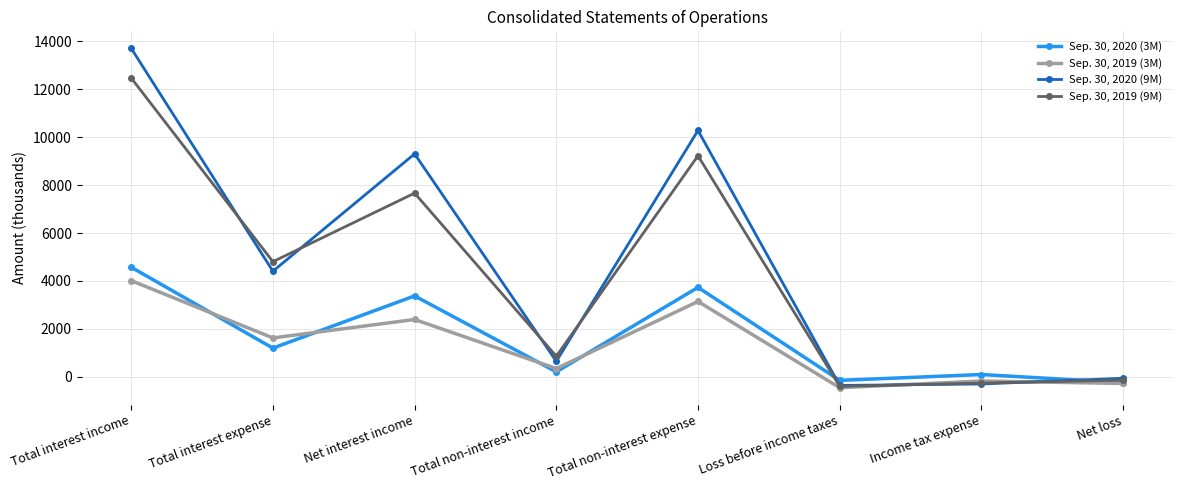

Rank the series at Total interest income from highest to lowest value.

Sep. 30, 2020 (9M), Sep. 30, 2019 (9M), Sep. 30, 2020 (3M), Sep. 30, 2019 (3M)